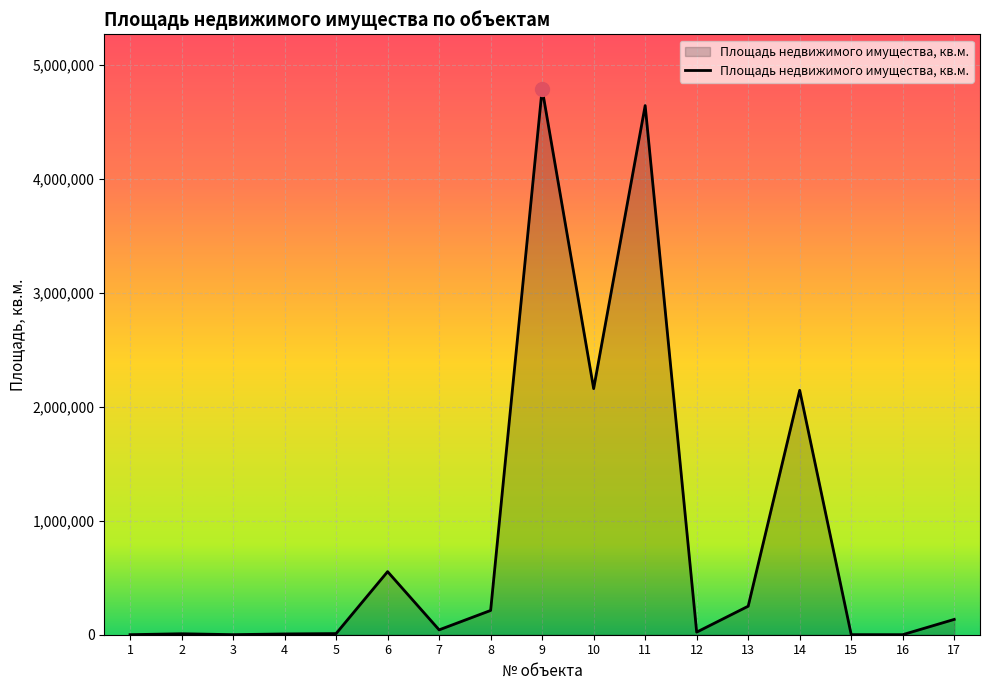

What is the difference between the maximum and minimum values?

4791108